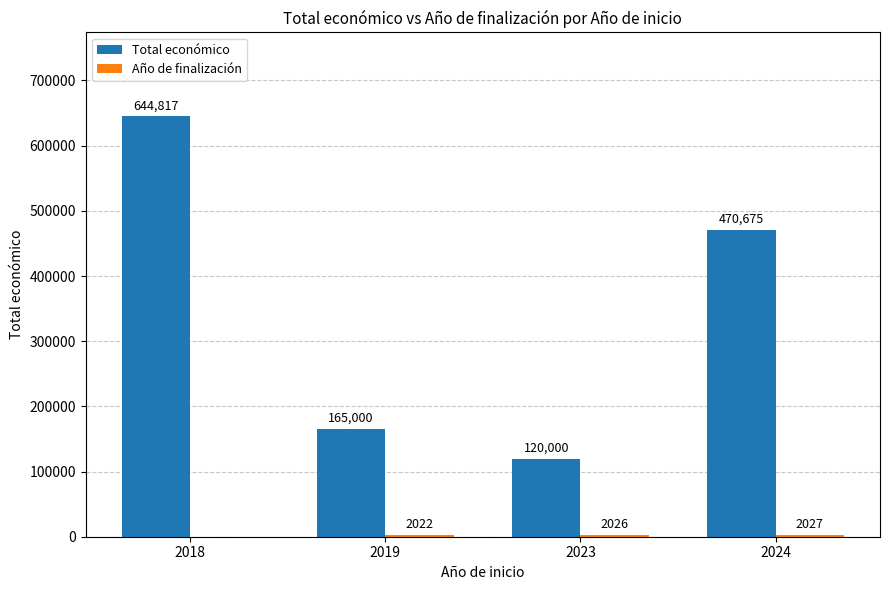

How many groups of bars are there?

4